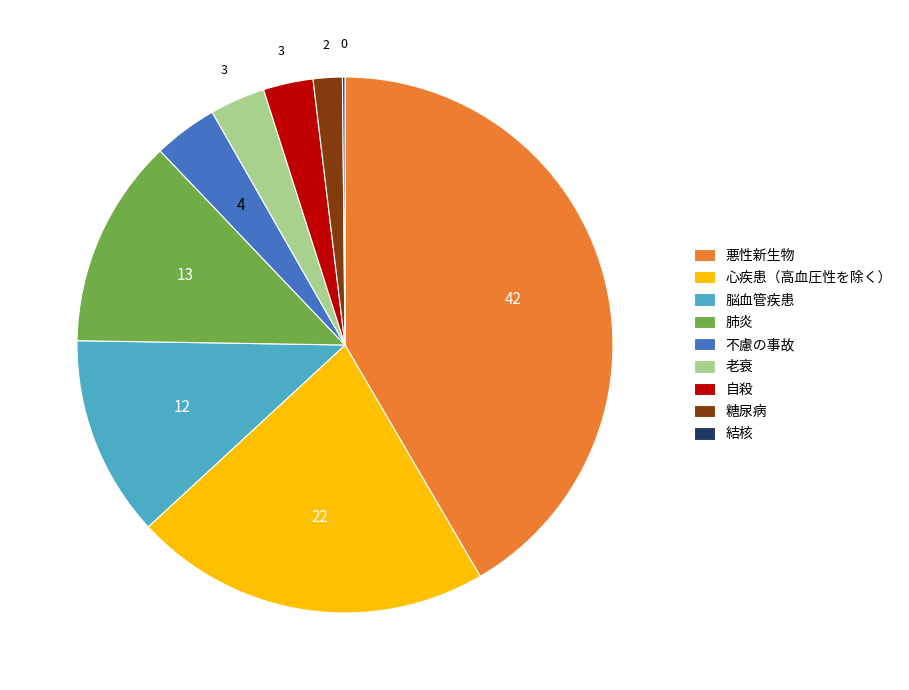

The 心疾患（高血圧性を除く） slice represents 33% of the pie. True or false?

False